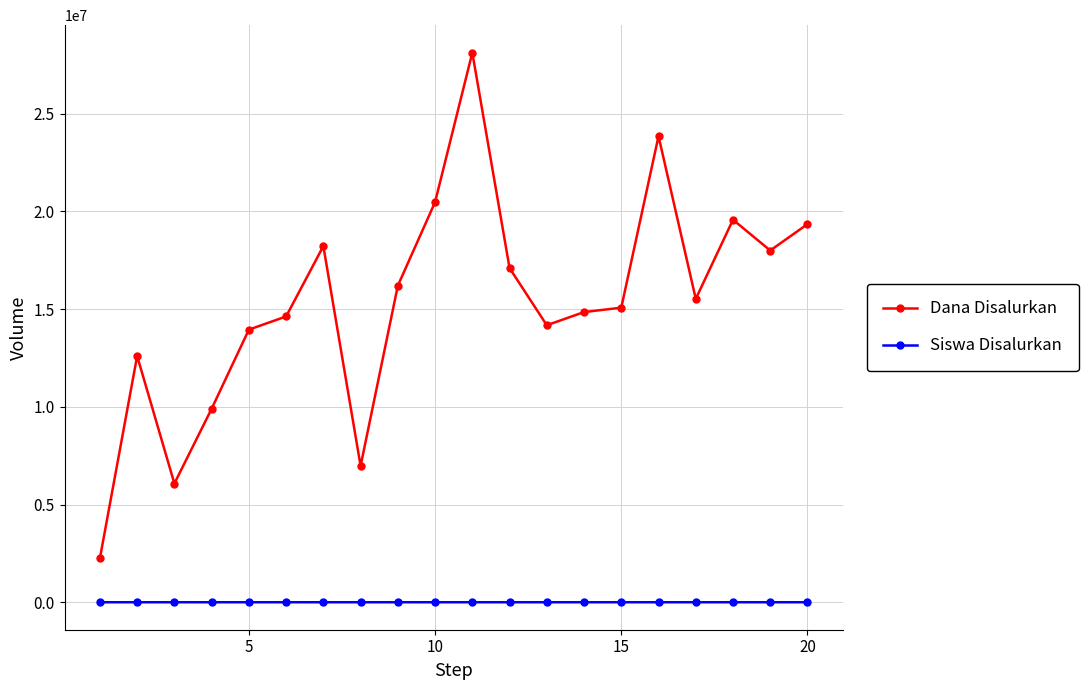

How many lines are shown in the chart?

2